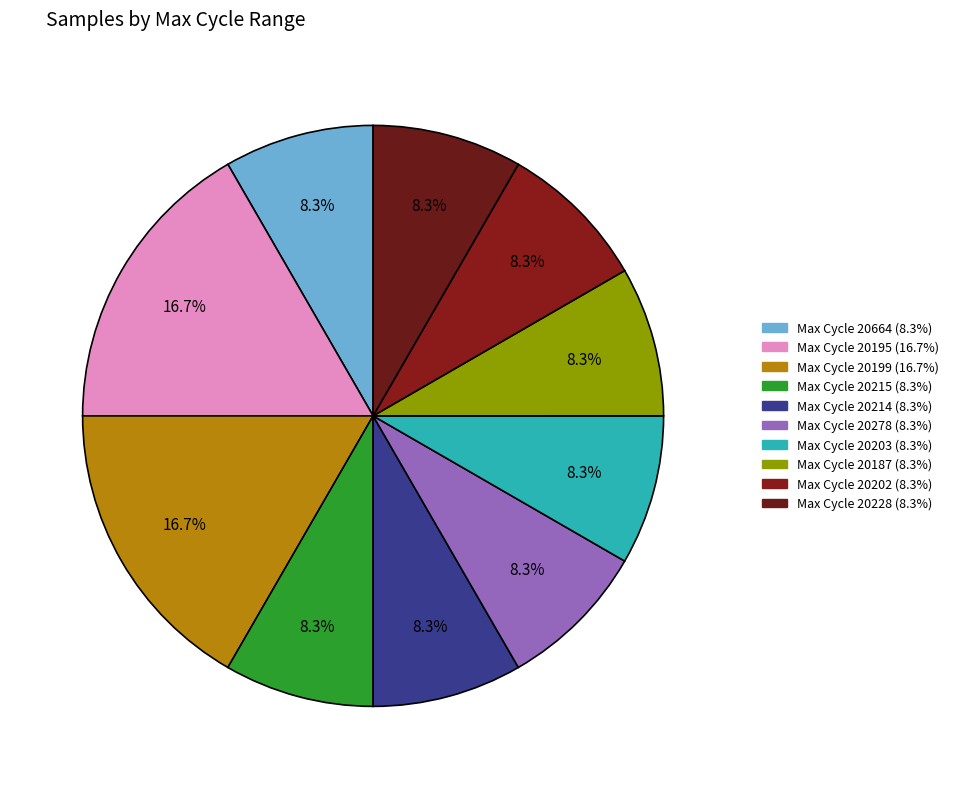

How many segments does this pie chart have?

10